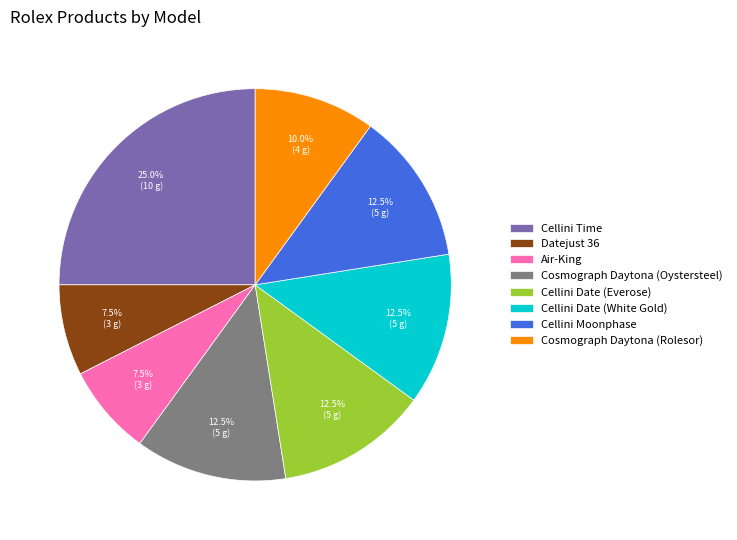

What is the largest slice in the pie chart?

Cellini Time